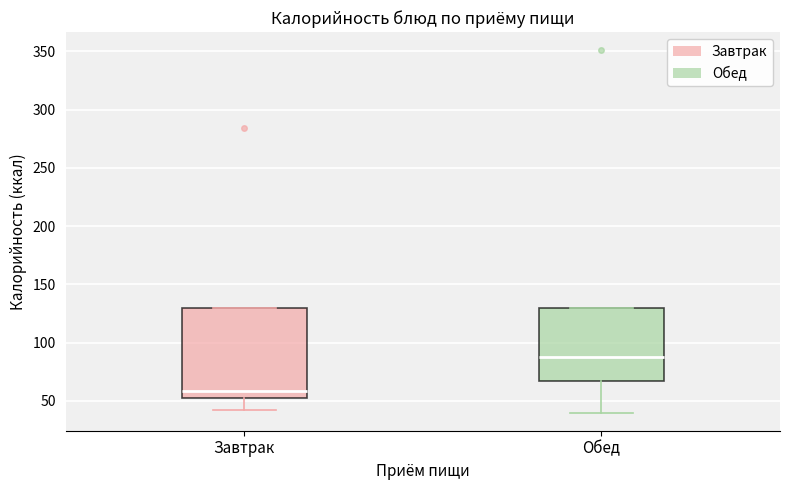

Where is the upper edge of the box for Завтрак on the y-axis? The values are not printed on the chart, so give them approximately, as read against the axis.

130